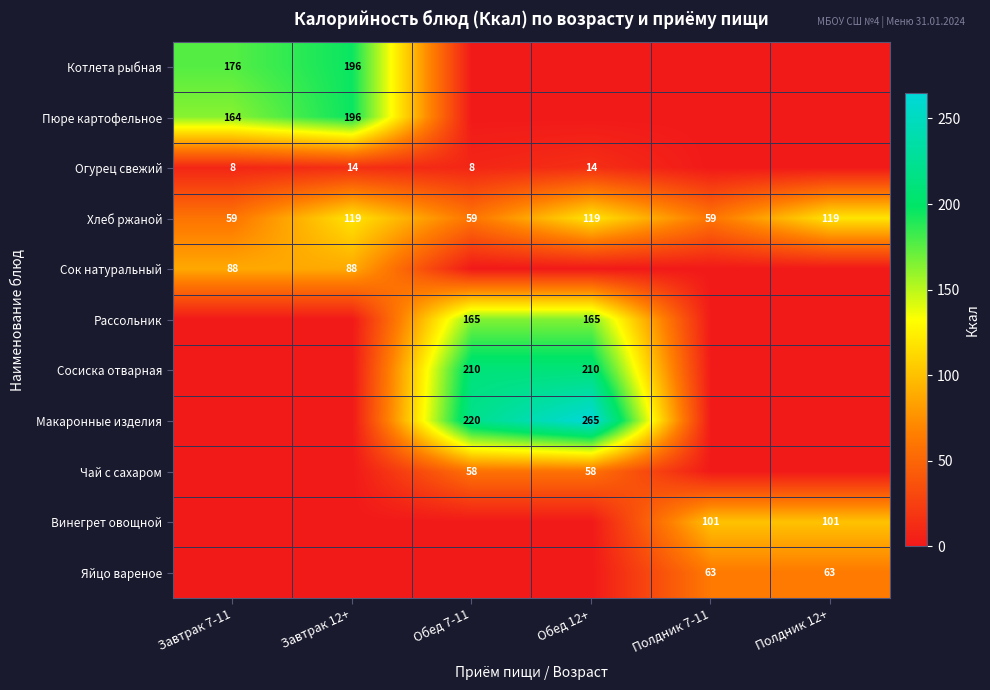

What is the difference between the Огурец свежий values at Обед 7-11 and Завтрак 12+?

6